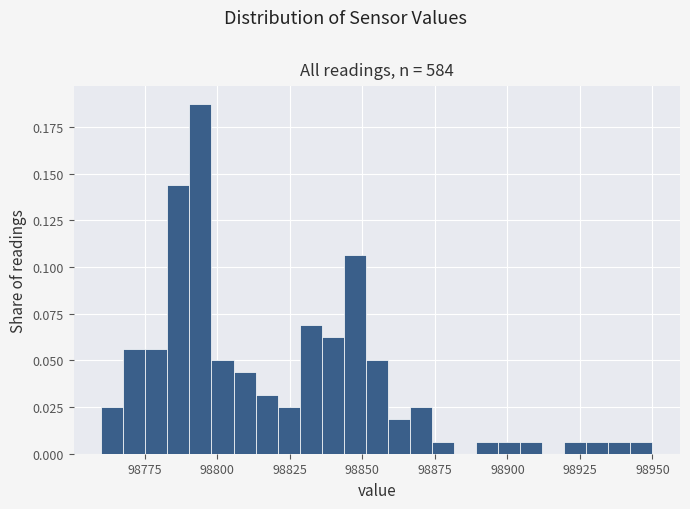

Read against the x-axis, roughly where is the centre of the tallest bar?

98795